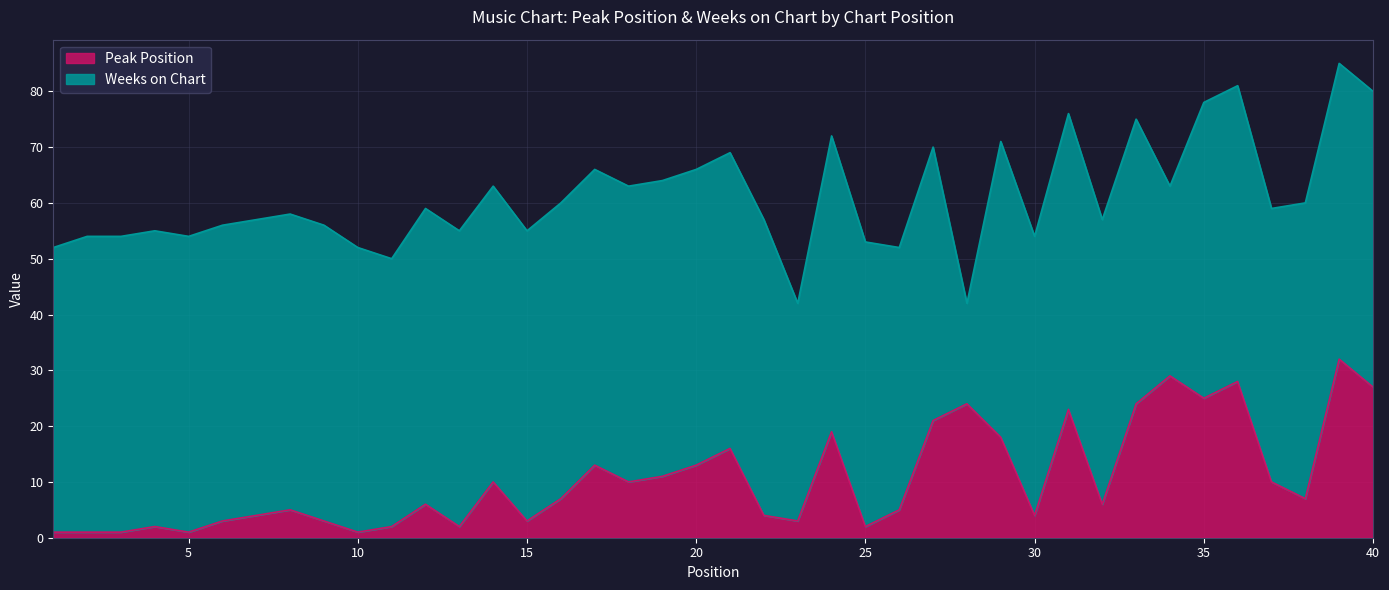

List the labels in order of value, largest first.

39, 34, 36, 40, 35, 28, 33, 31, 27, 24, 29, 21, 17, 20, 19, 14, 18, 37, 16, 38, 12, 32, 8, 26, 7, 22, 30, 6, 9, 15, 23, 4, 11, 13, 25, 1, 2, 3, 5, 10